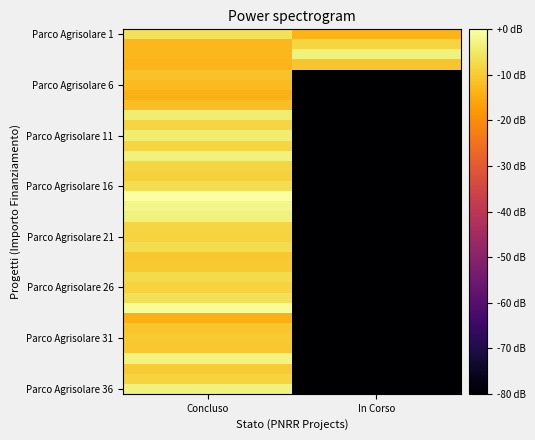

Which label corresponds to the smallest value in the chart?

In Corso